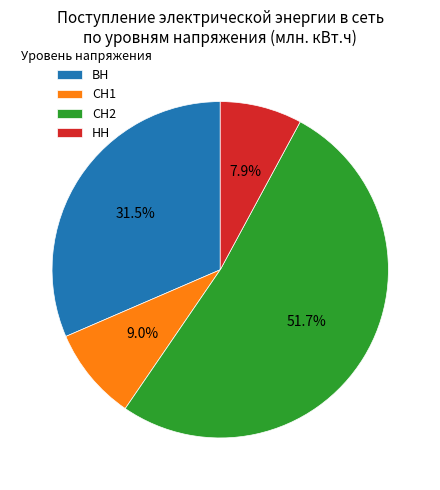

To the nearest percent, what portion does СН1 represent?

9%